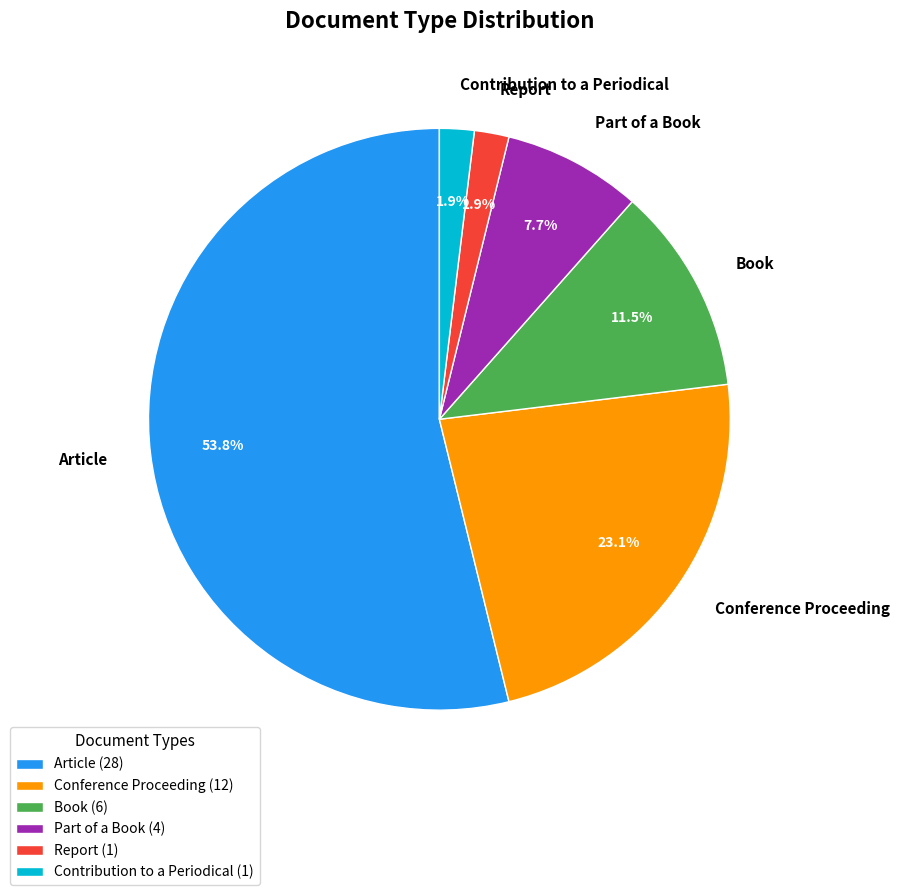

True or false: Book accounts for 6% of the total.

False